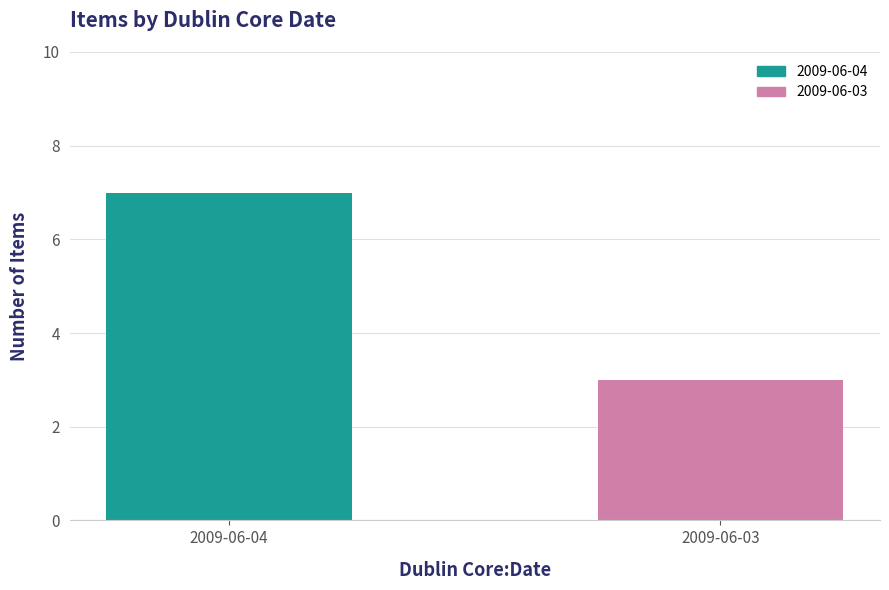

The value at 2009-06-03 is 5. True or false?

False